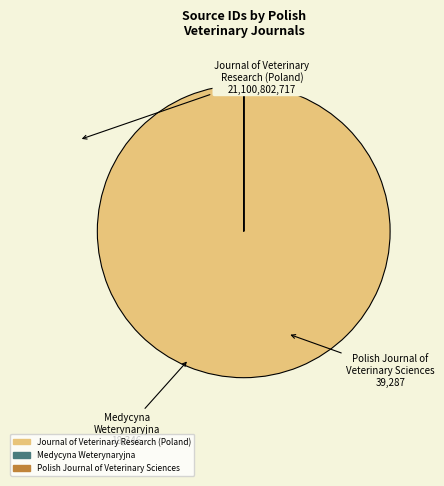

Which category has the biggest portion of the pie?

Journal of Veterinary Research (Poland)